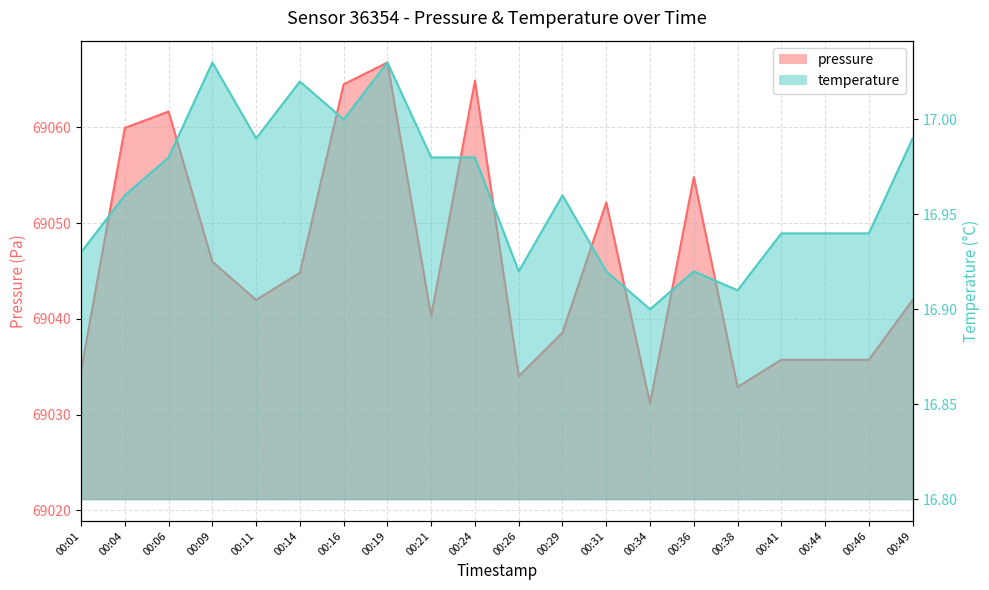

How many interior local peaks does the pressure series have?

5